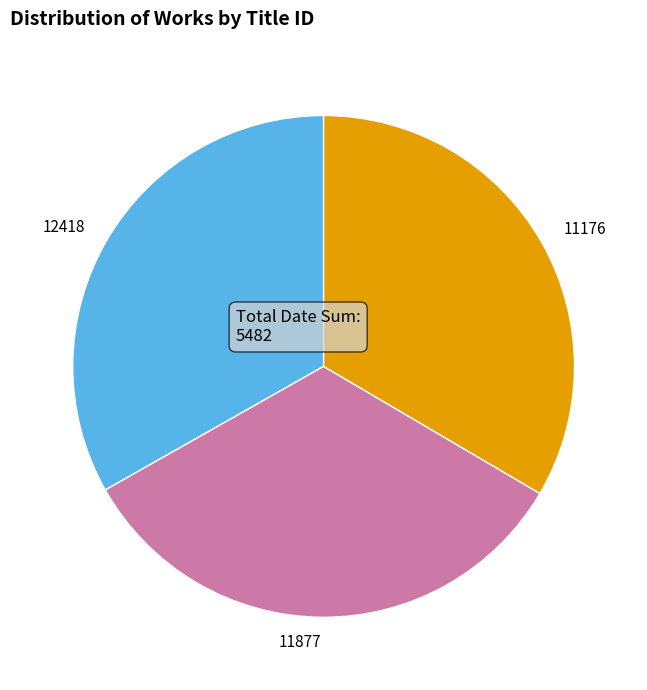

Is the sum of 12418 and 11877 greater than half?

Yes